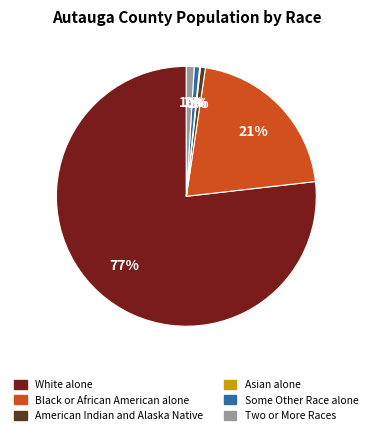

Is it true that White alone is 67% of the pie?

False